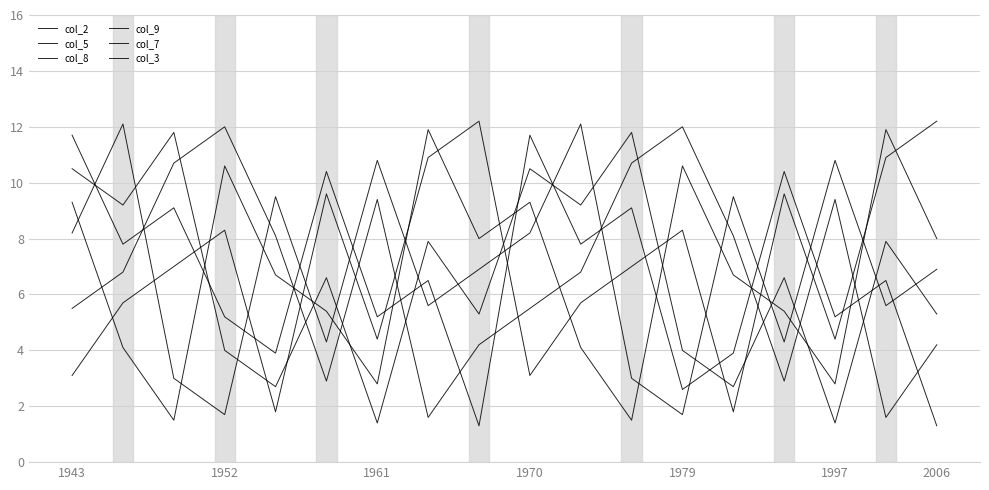

What is the value of the col_2 point at the 9th from the left?

1.3